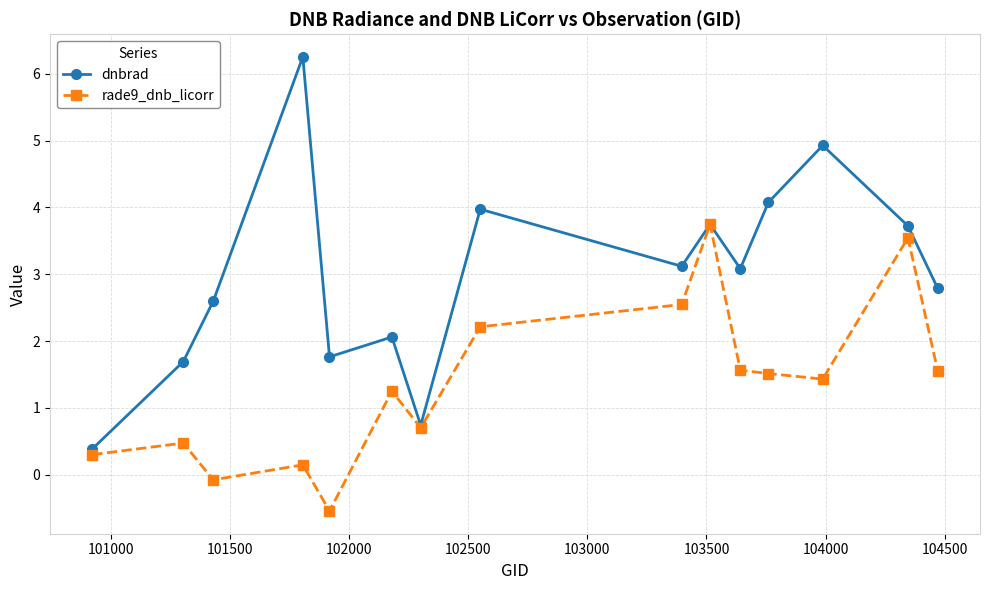

What is the value of the dnbrad point at the 8th from the left?

4.0